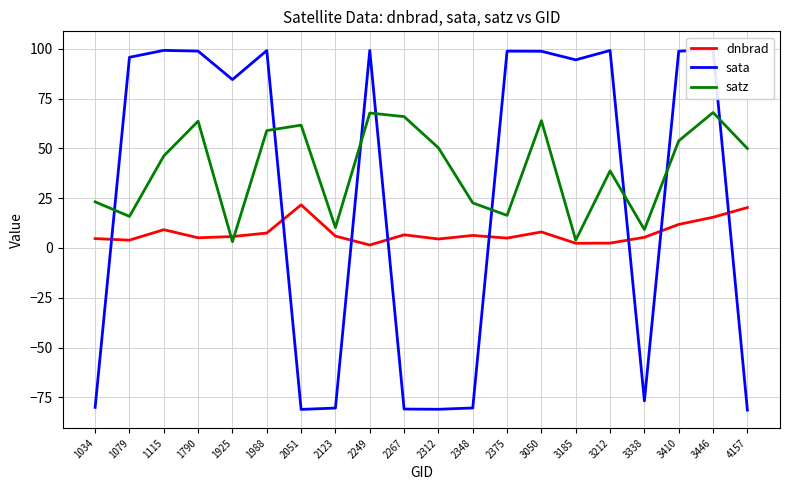

In dnbrad, how many points are higher than both neighbors (excluding endpoints)?

5